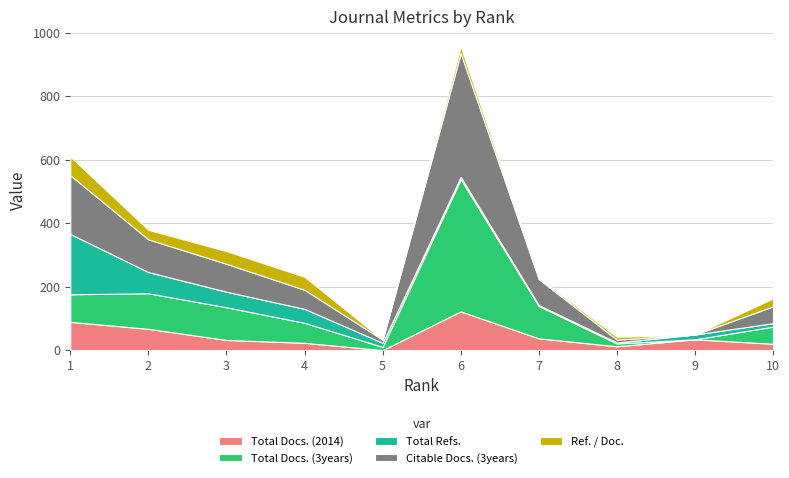

Reading left to right, what are all the values shown in this chart?

Total Docs. (2014): 1=89	2=67	3=32	4=23	5=0	6=122	7=37	8=12	9=34	10=20
Total Docs. (3years): 1=87	2=112	3=103	4=63	5=10	6=417	7=102	8=9	9=0	10=54
Total Refs.: 1=190	2=67	3=49	4=44	5=13	6=7	7=3	8=3	9=15	10=11
Citable Docs. (3years): 1=185	2=103	3=88	4=60	5=10	6=390	7=82	8=9	9=0	10=53
Ref. / Doc.: 1=59	2=30	3=40	4=41	5=0	6=21	7=4	8=9	9=0	10=25